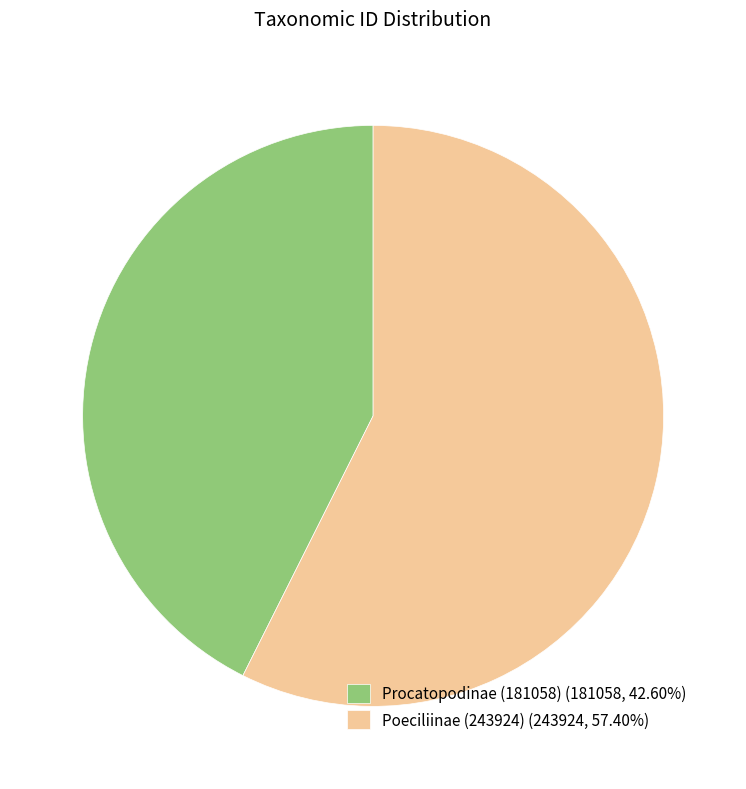

Is the sum of Poeciliinae (243924) and Procatopodinae (181058) greater than half?

Yes